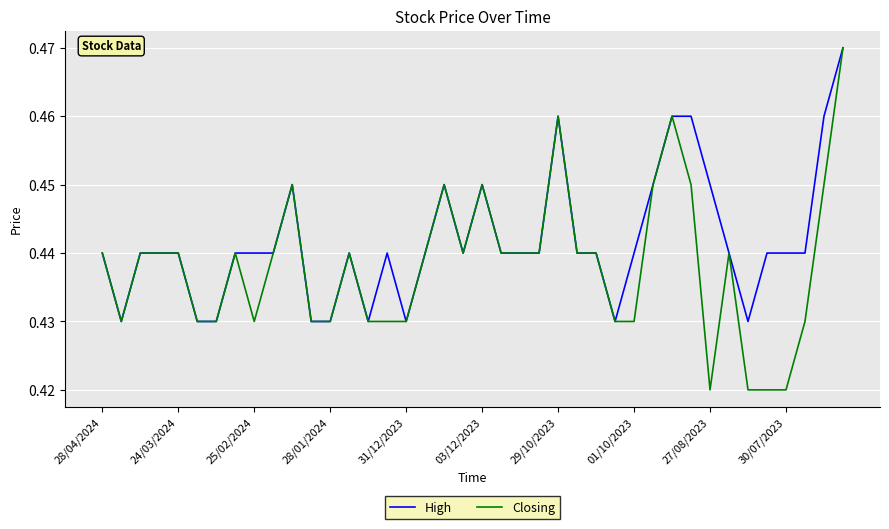

List the series in order of their overall mean, highest first.

High, Closing